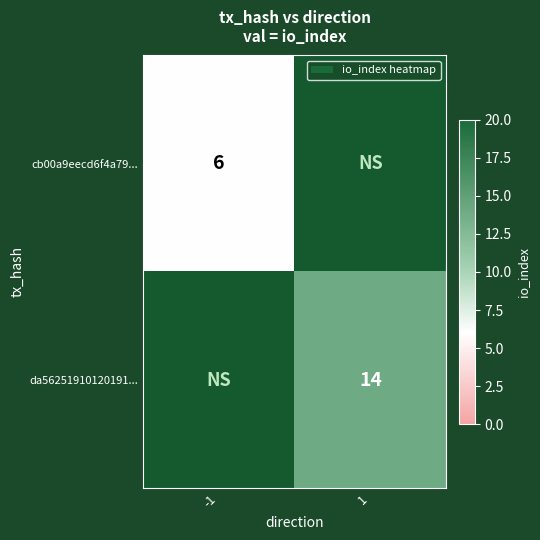

The value of da56251910120191... at 1 is 22. True or false?

False